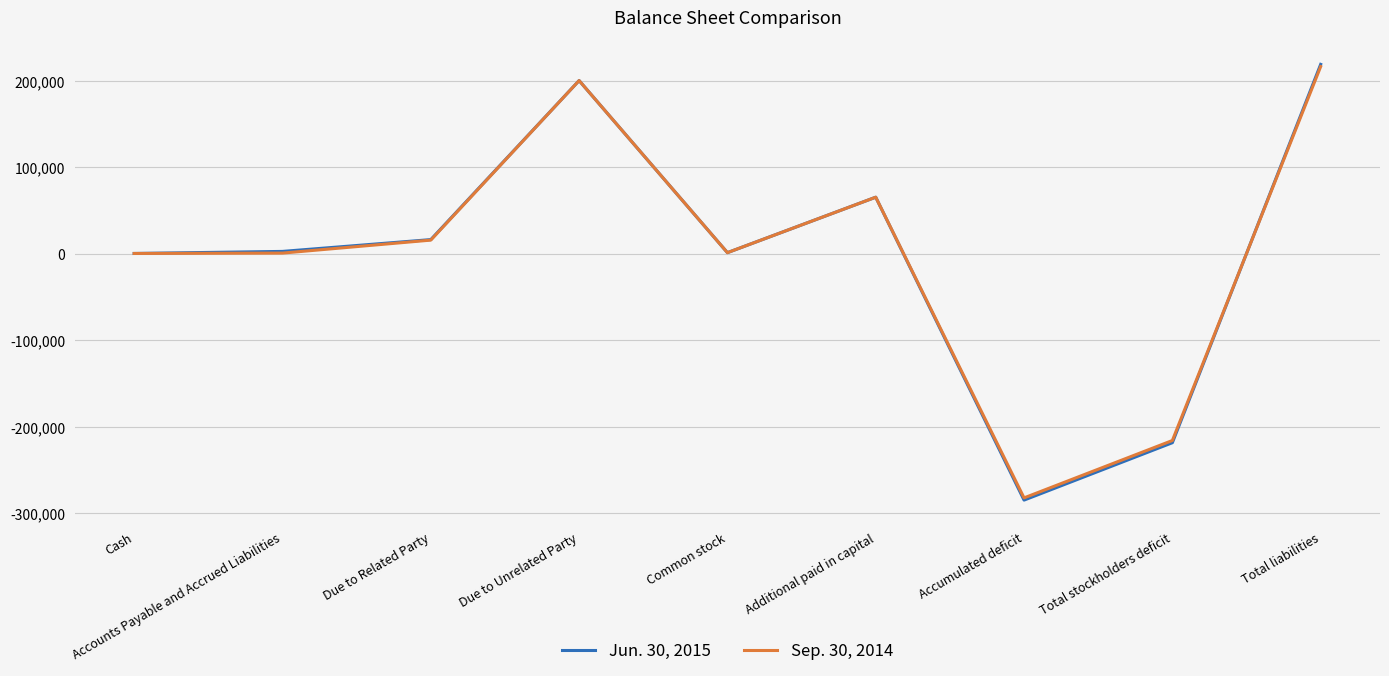

Is it true that Sep. 30, 2014 equals 200065 at Due to Unrelated Party?

True